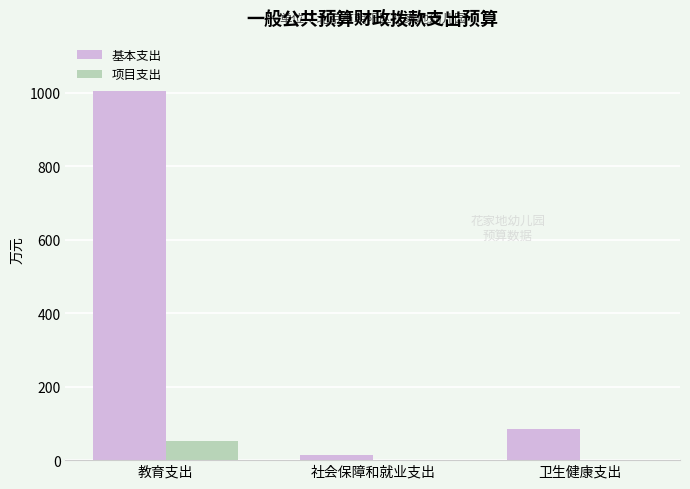

What is the sum of the 基本支出 values at 社会保障和就业支出 and 教育支出?

1017.2